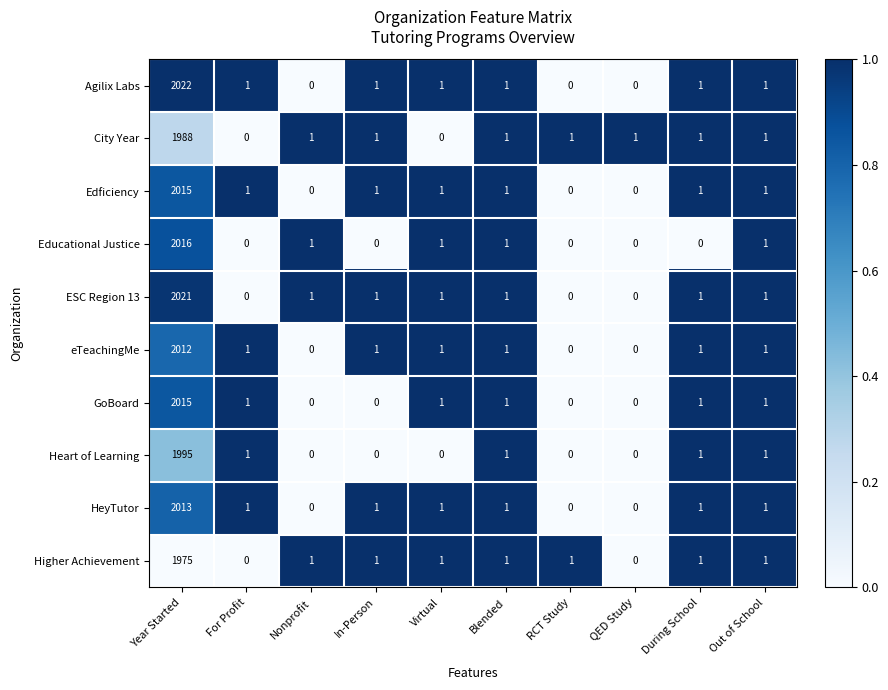

What is the difference between the highest and lowest values at RCT Study?

1